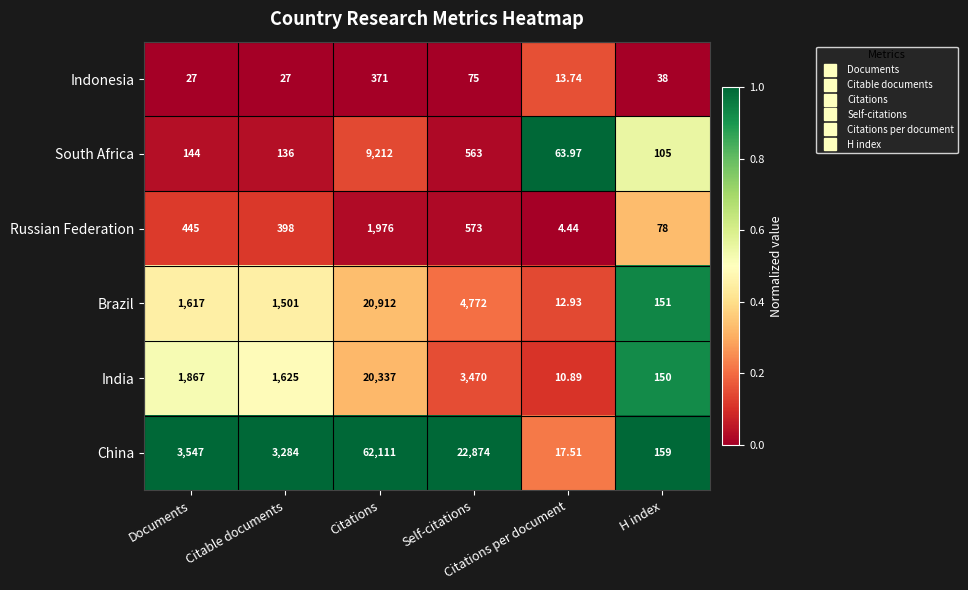

Which category has the lowest value across all series?

Citations per document